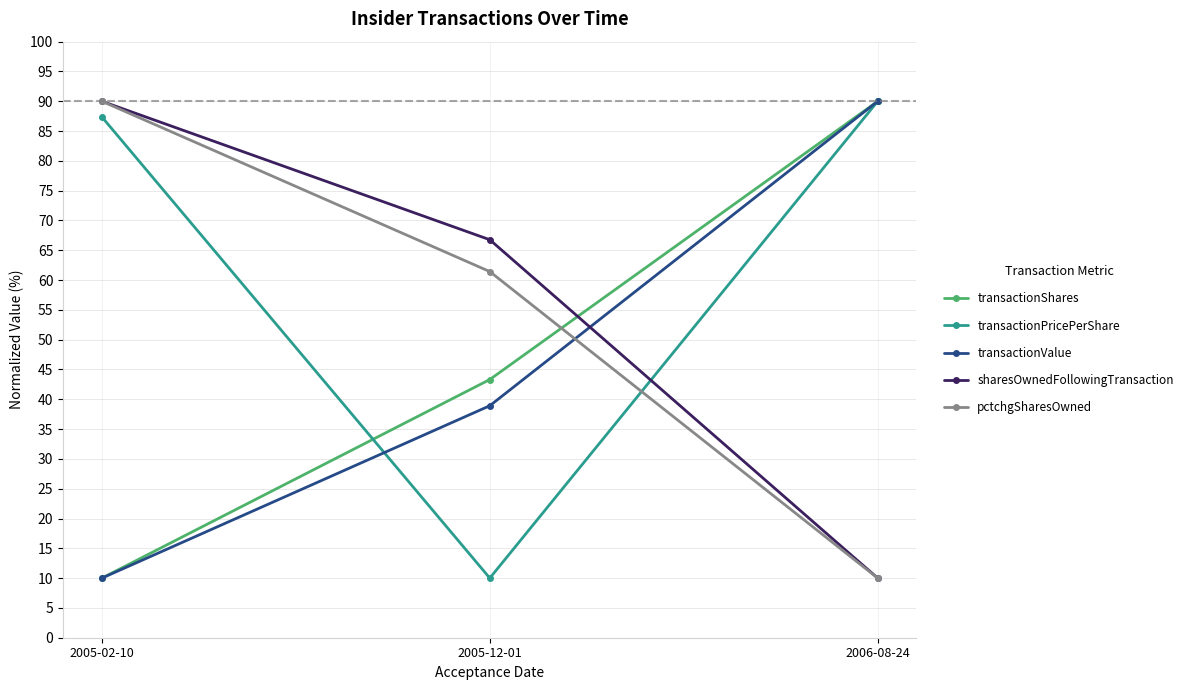

How many distinct data groups are displayed?

5